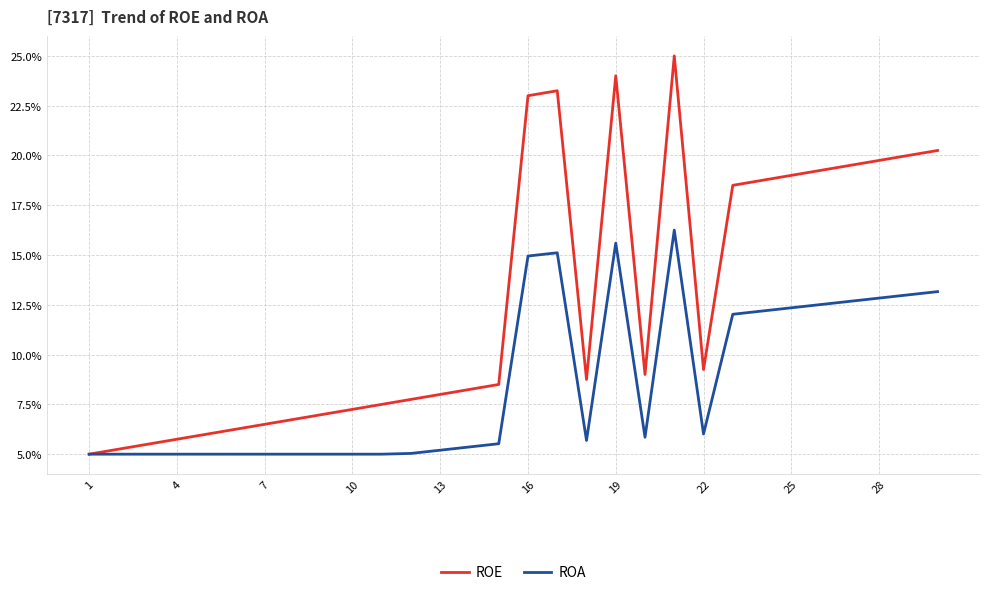

Which series has the widest spread of values?

ROE